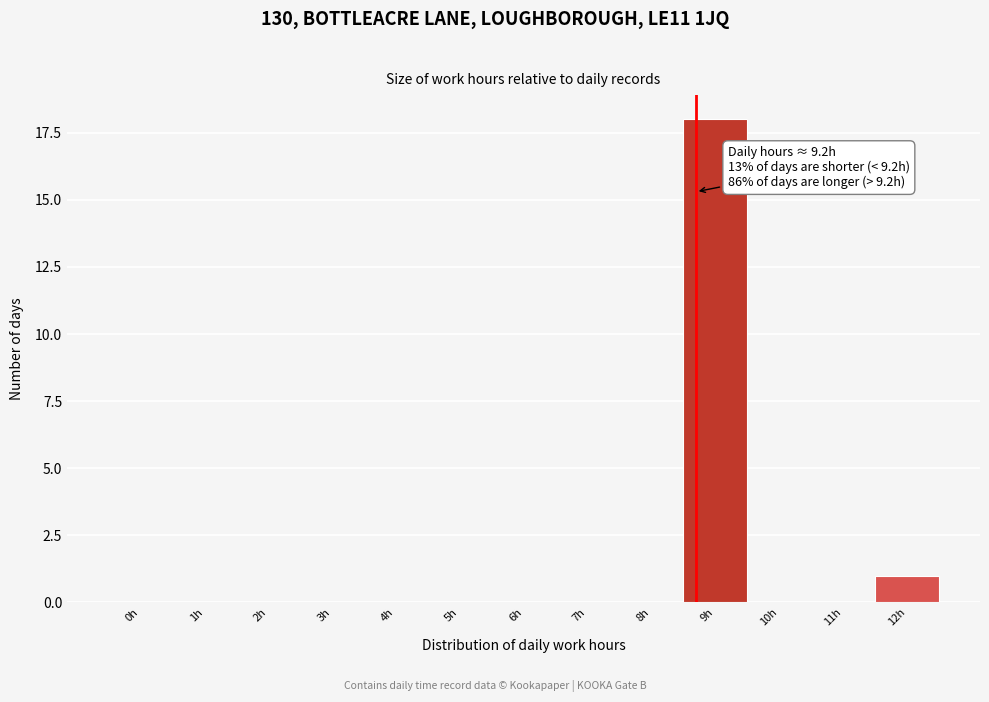

Reading left to right, list all the values displayed in this chart.

0h=0	1h=0	2h=0	3h=0	4h=0	5h=0	6h=0	7h=0	8h=0	9h=18	10h=0	11h=0	12h=1